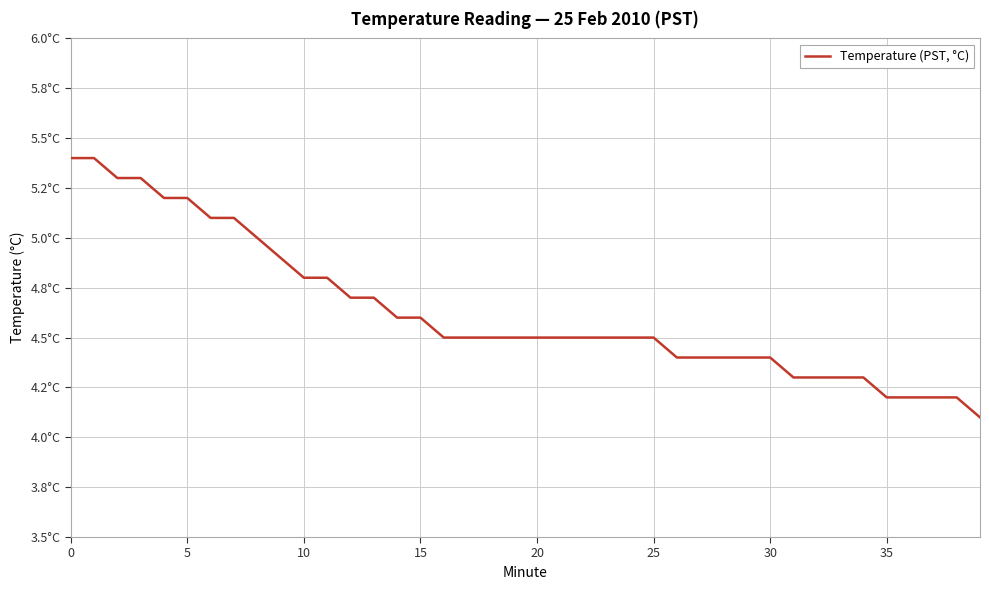

What is the minimum value shown in the chart?

4.1